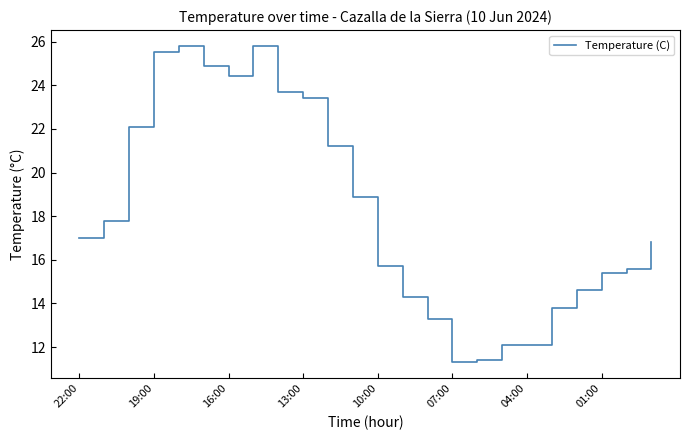

What is the smallest value displayed?

11.3